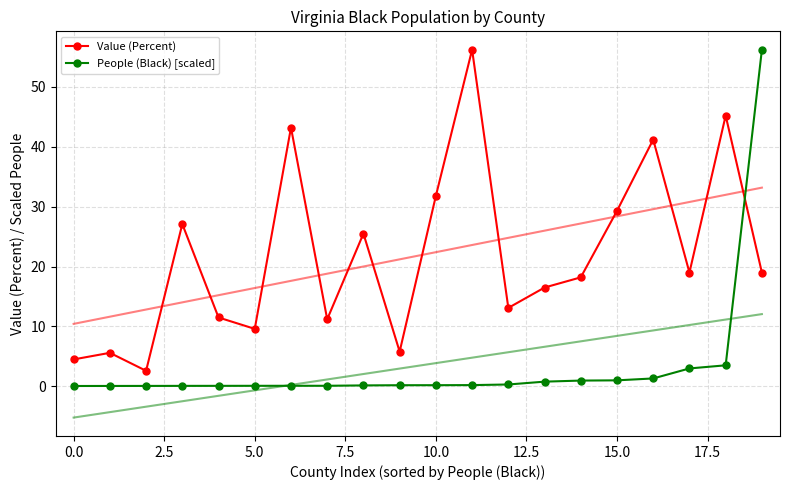

True or false: People (Black) [scaled] and Value (Percent) intersect in this chart.

True